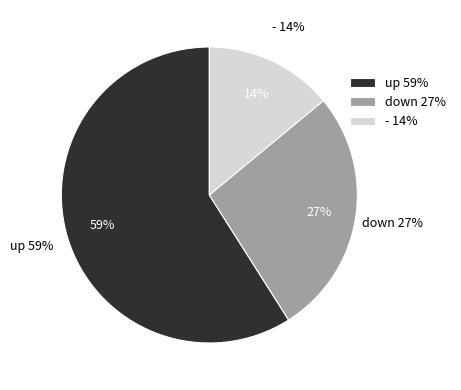

Between down and -, which is larger?

down